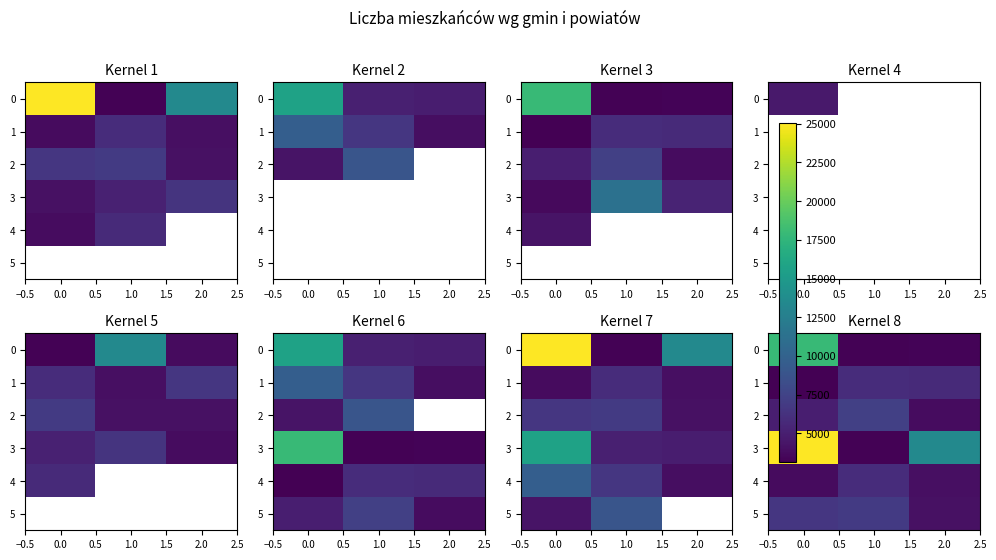

Which series changed the most between 1.0 and 2.0?

3